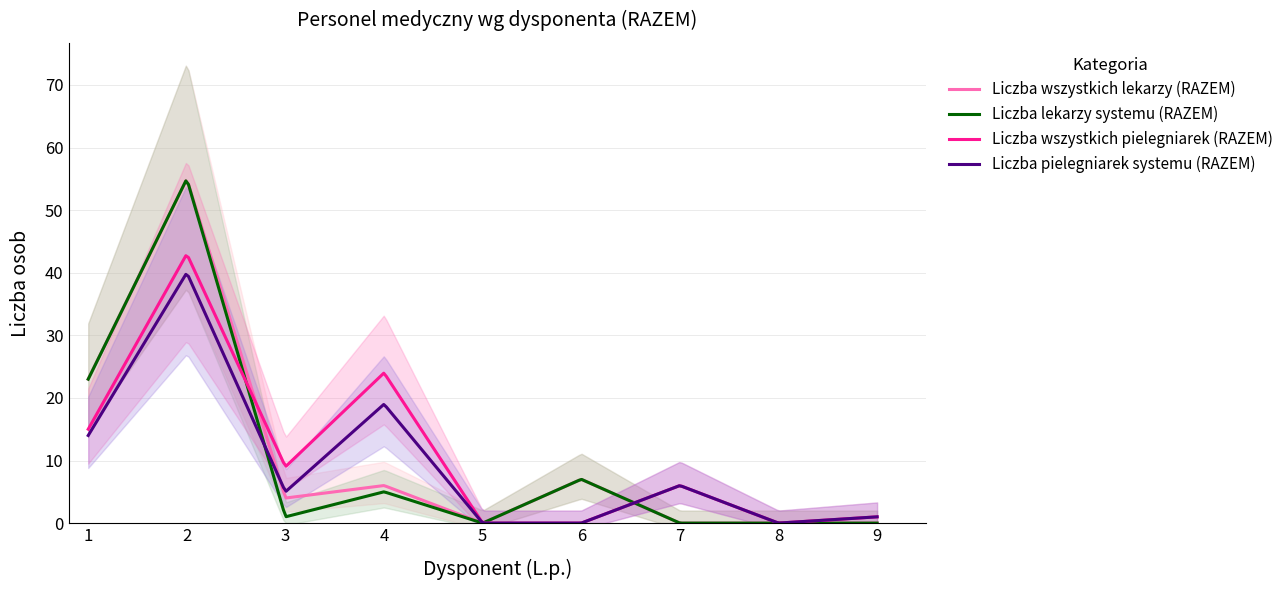

List the series in order of their peak value, highest first.

Liczba wszystkich lekarzy (RAZEM), Liczba lekarzy systemu (RAZEM), Liczba wszystkich pielegniarek (RAZEM), Liczba pielegniarek systemu (RAZEM)